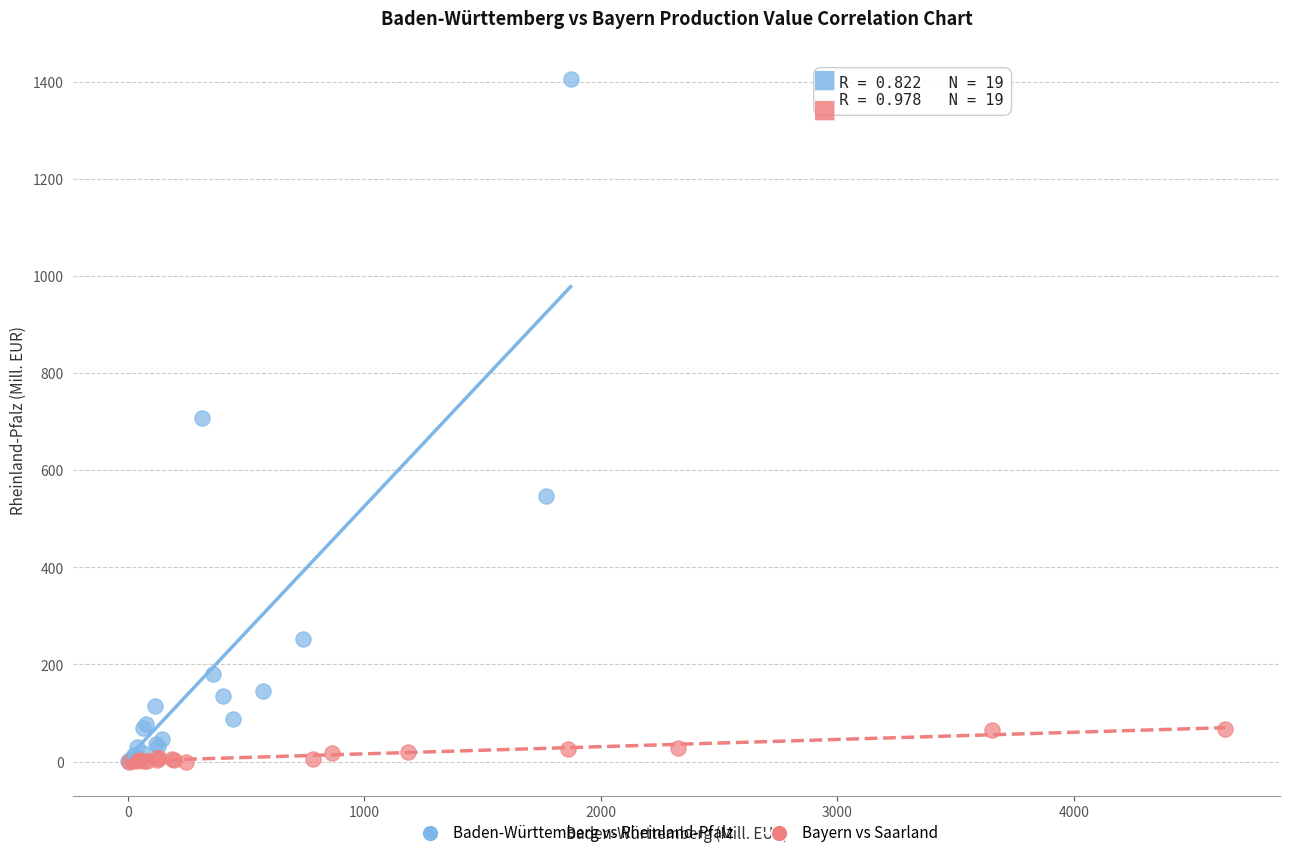

Which series reaches the maximum Y coordinate?

Baden-Württemberg vs Rheinland-Pfalz